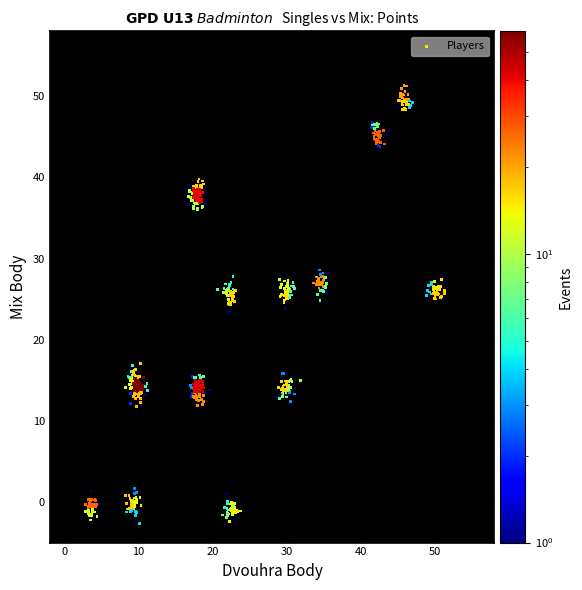

What is the range of X values (max minus min)?

48.5